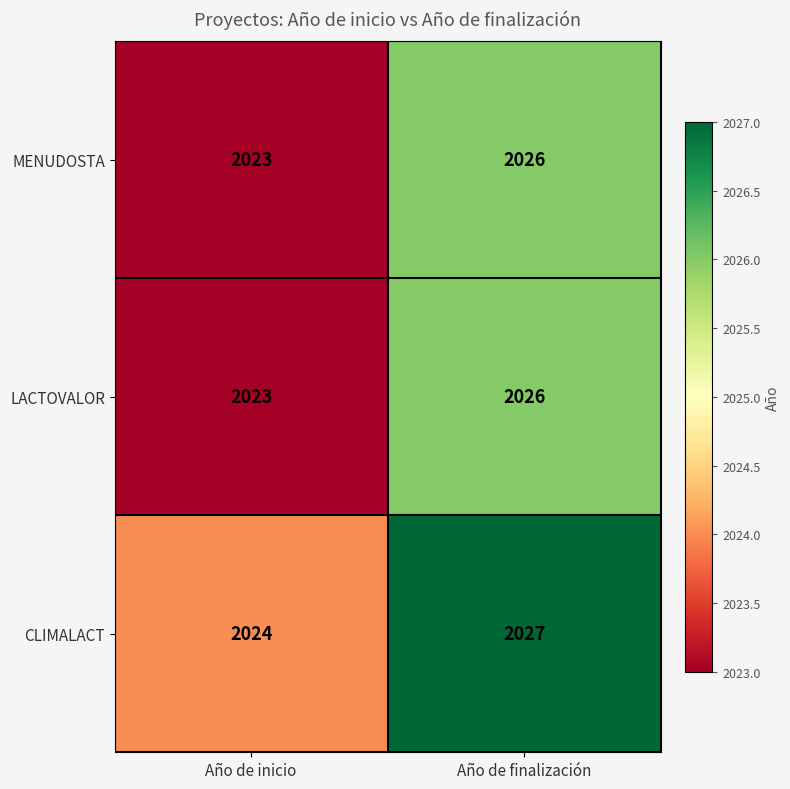

The value of CLIMALACT at Año de inicio is 2024. True or false?

True